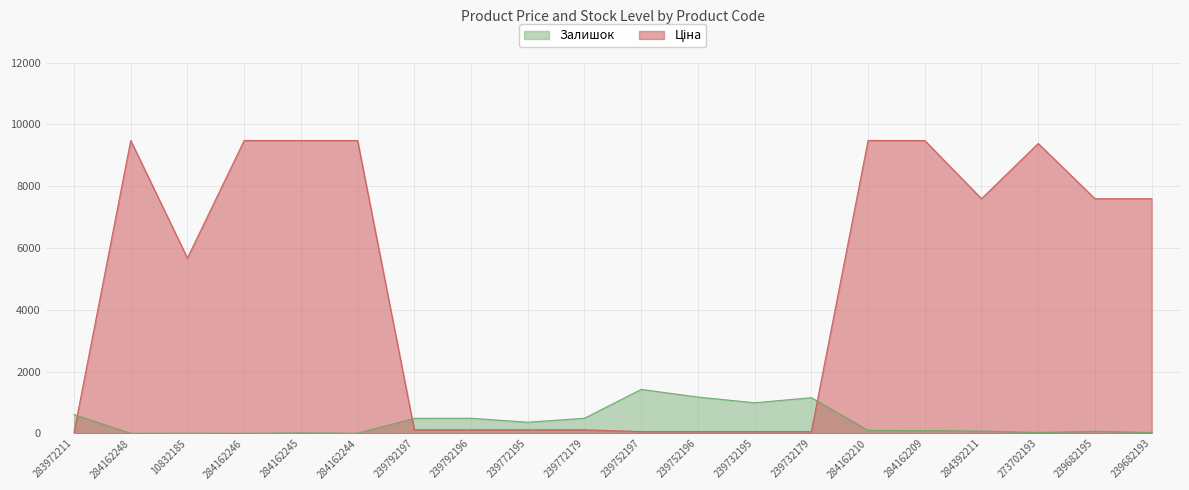

How many lines are shown in the chart?

2